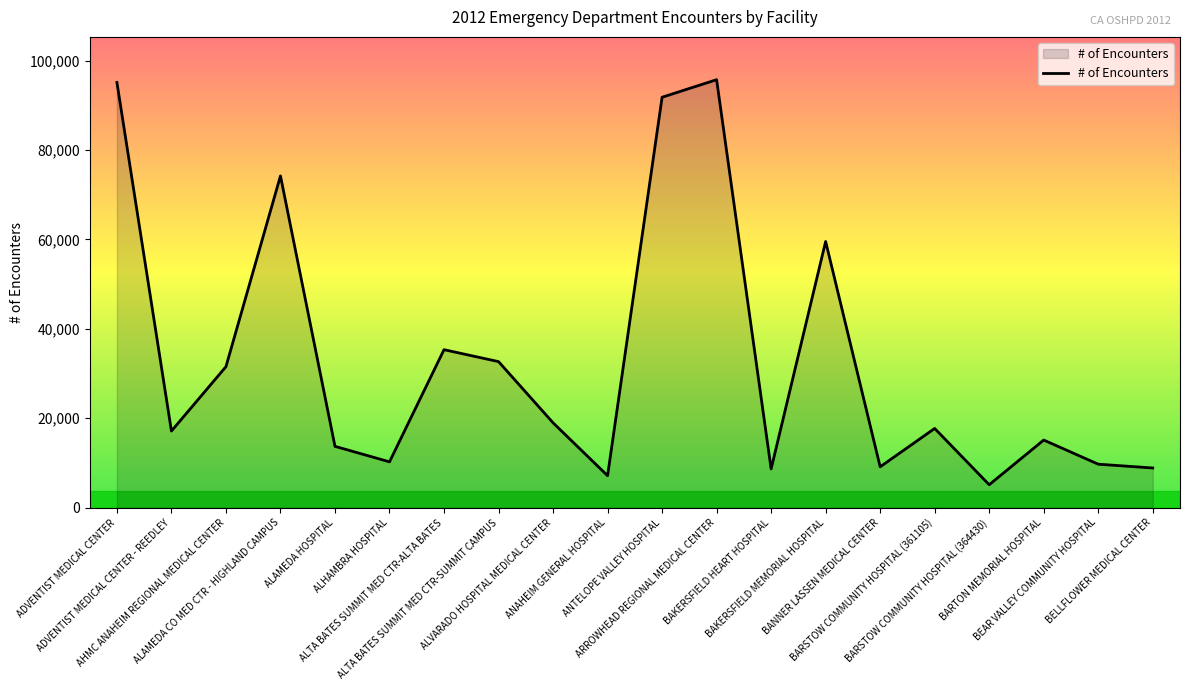

What is the minimum value shown in the chart?

5141